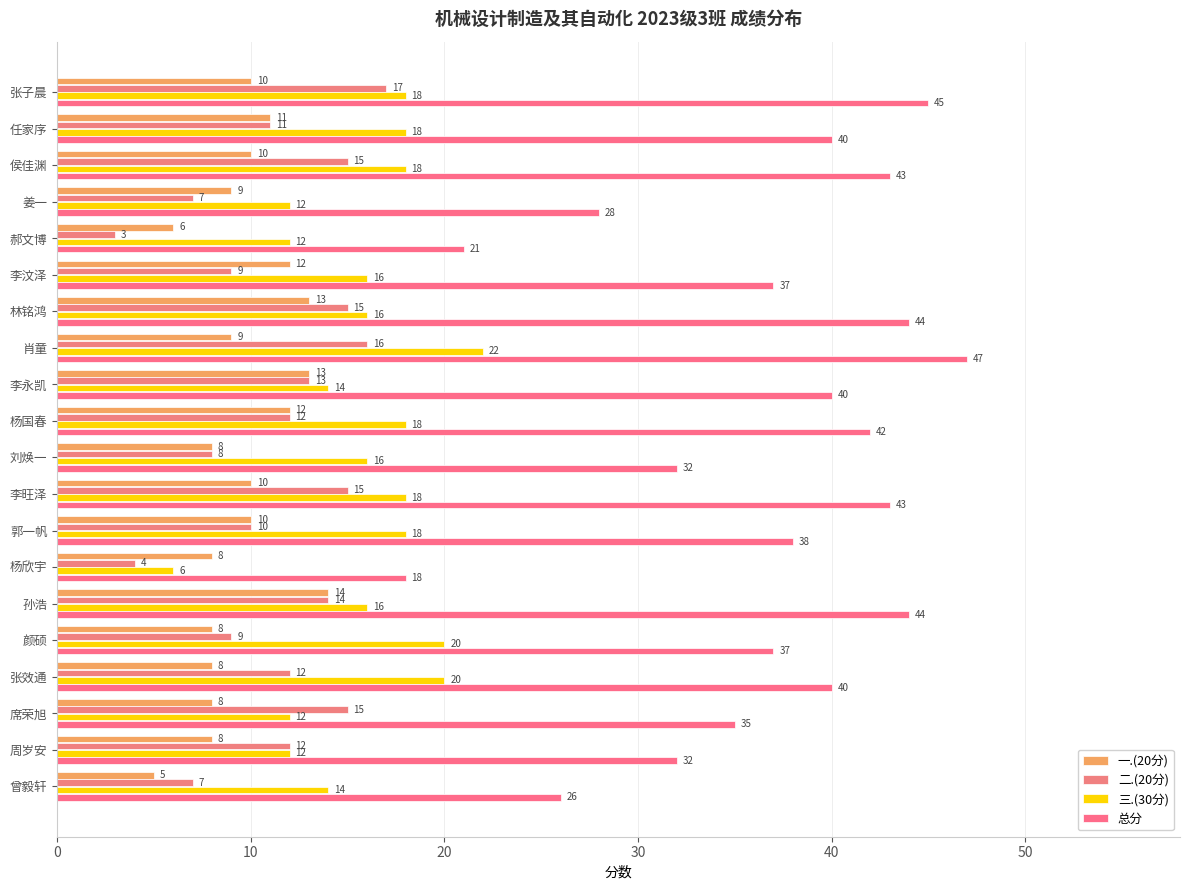

Which series has the largest total across all categories?

总分